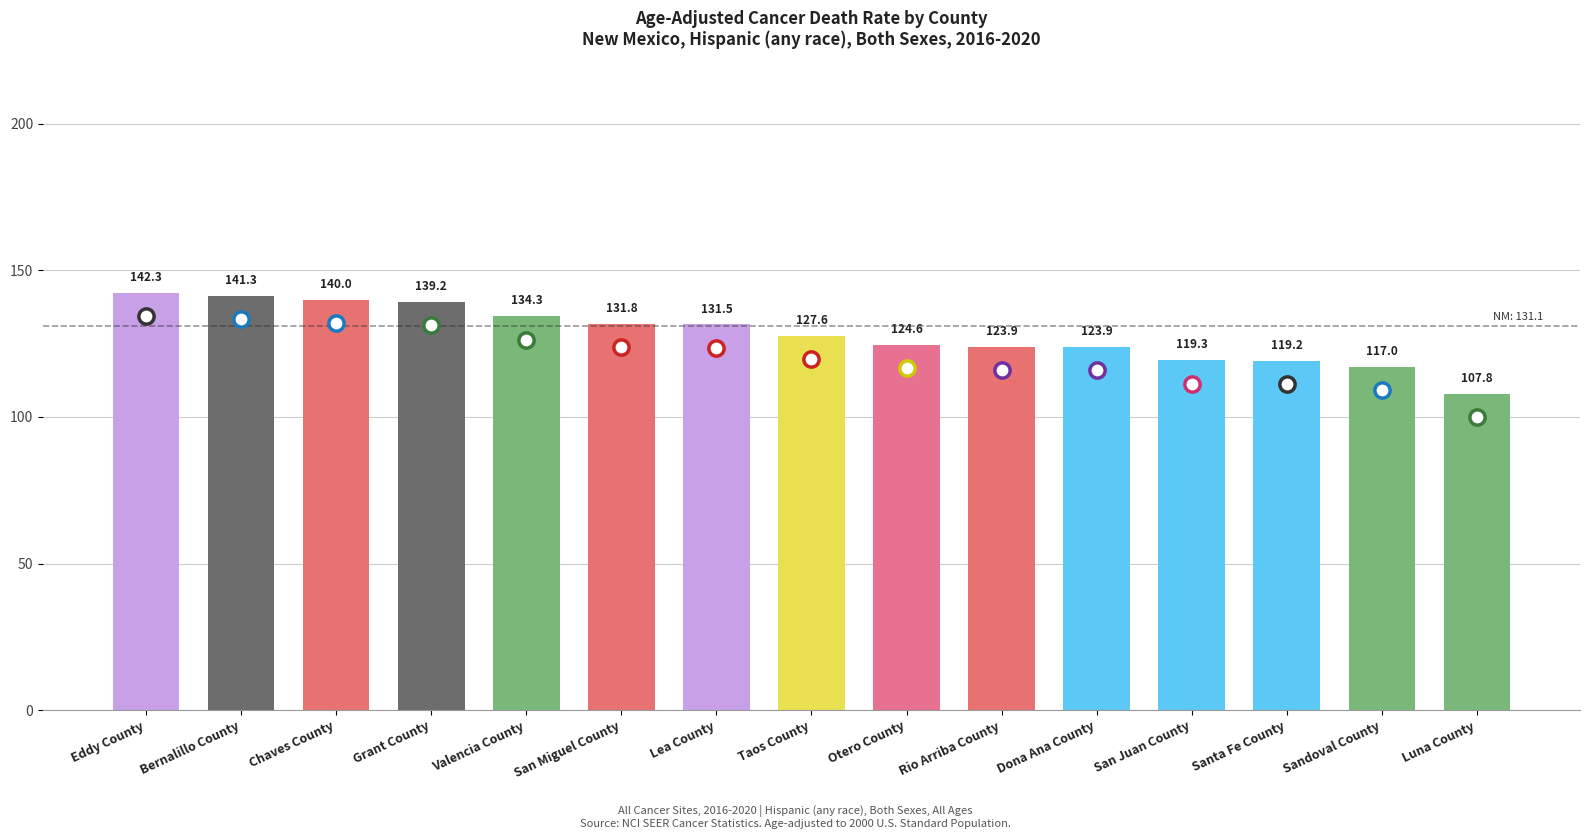

Between Santa Fe County and Bernalillo County, which is larger?

Bernalillo County